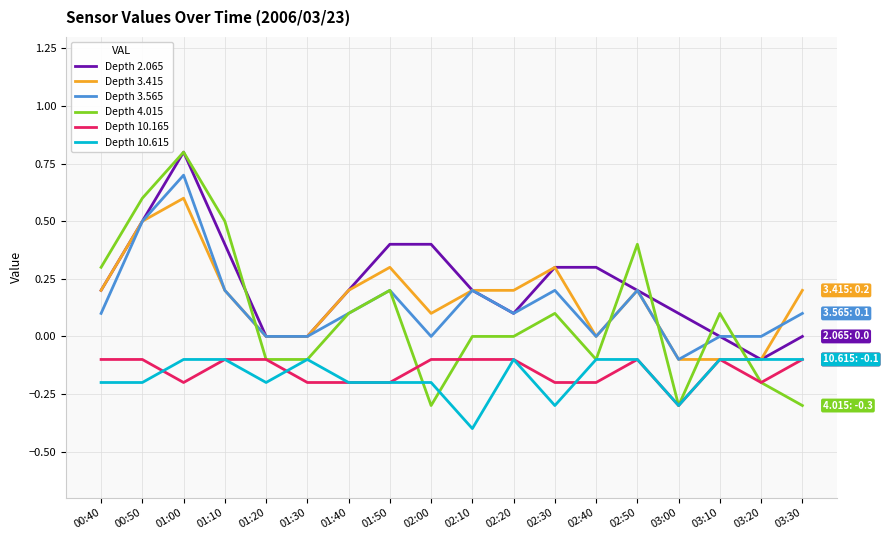

What is the spread (max minus min) of values at 03:30?

0.5